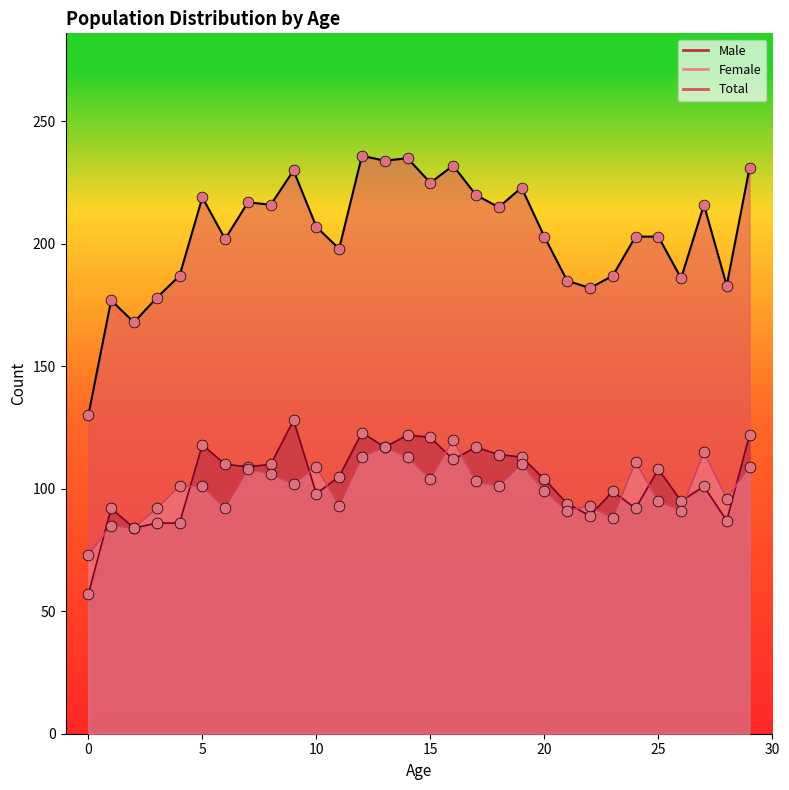

Which series has the widest spread of Y values?

Total